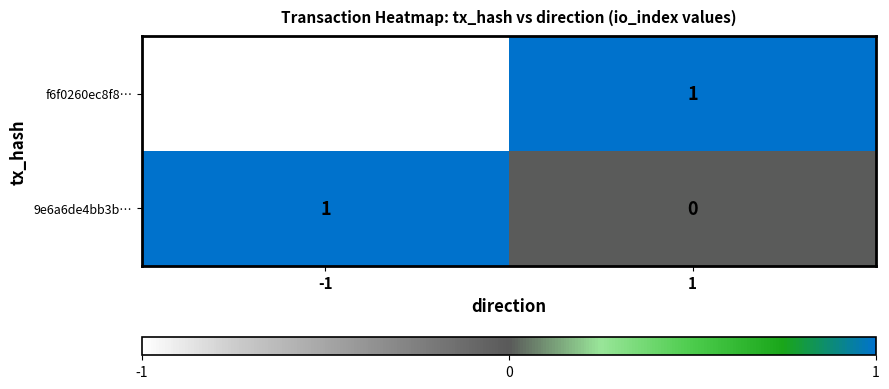

Rank the categories by f6f0260ec8f8… value from highest to lowest.

1, -1